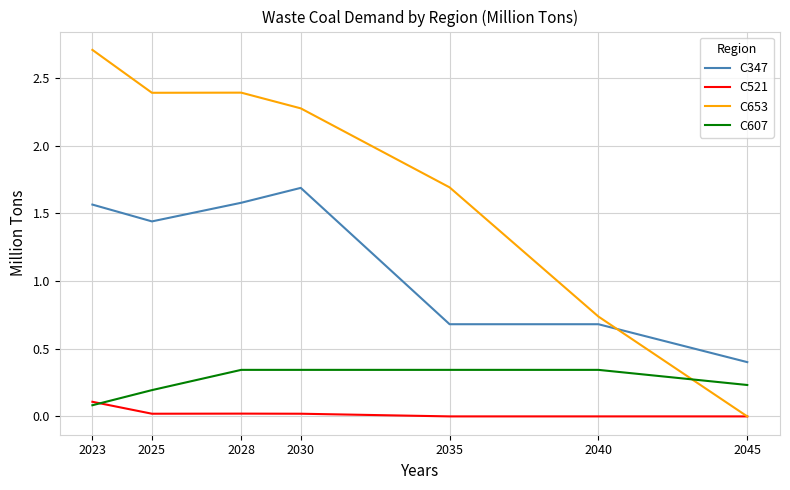

Is the value of C347 at 2040 greater than the value of C607 at 2025?

Yes